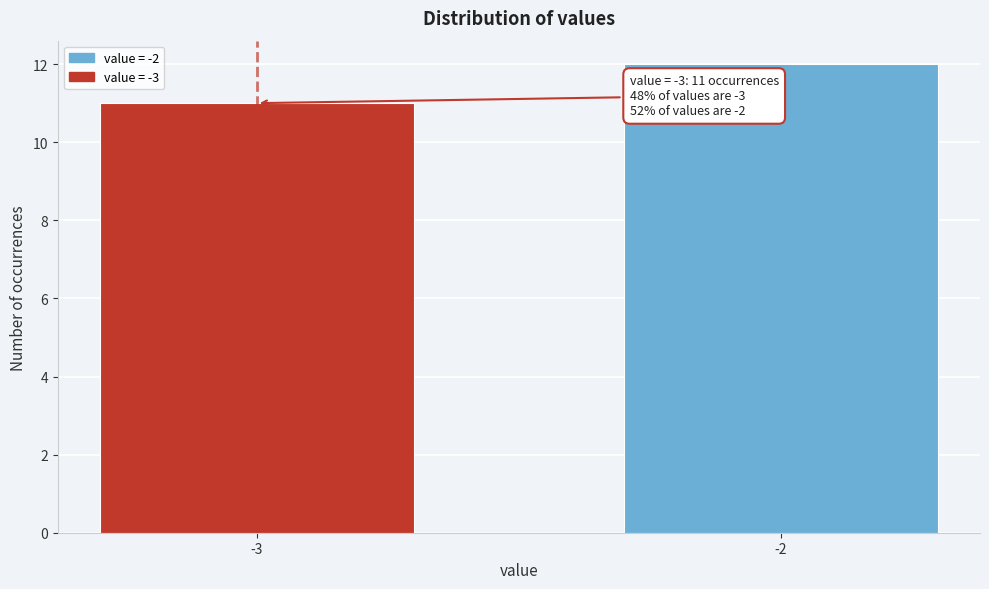

Reading right to left, extract all data points from this chart.

-2=12	-3=11